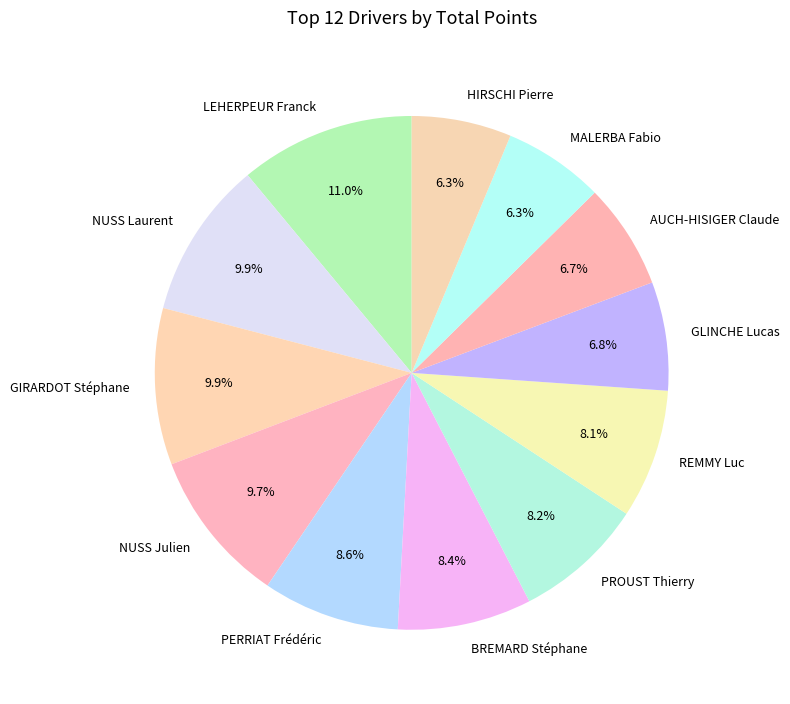

How many slices are in this pie chart?

12